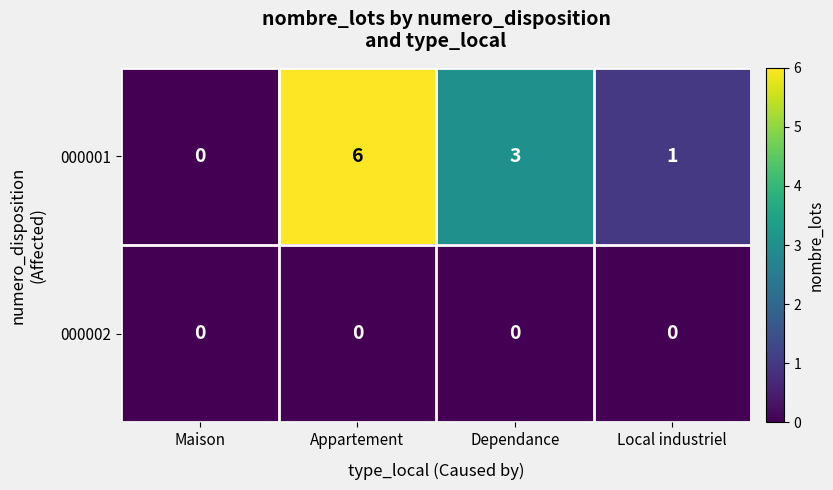

What is the total value across all series at Dependance?

3